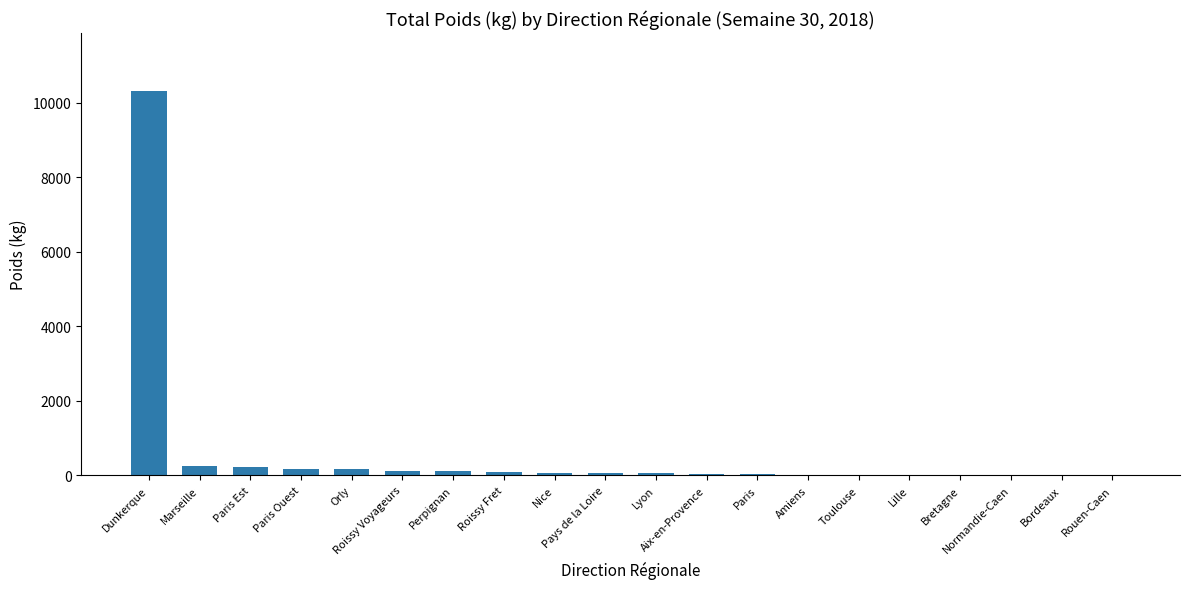

Approximately how many times larger is the value at Lille compared to Bretagne?

1.4